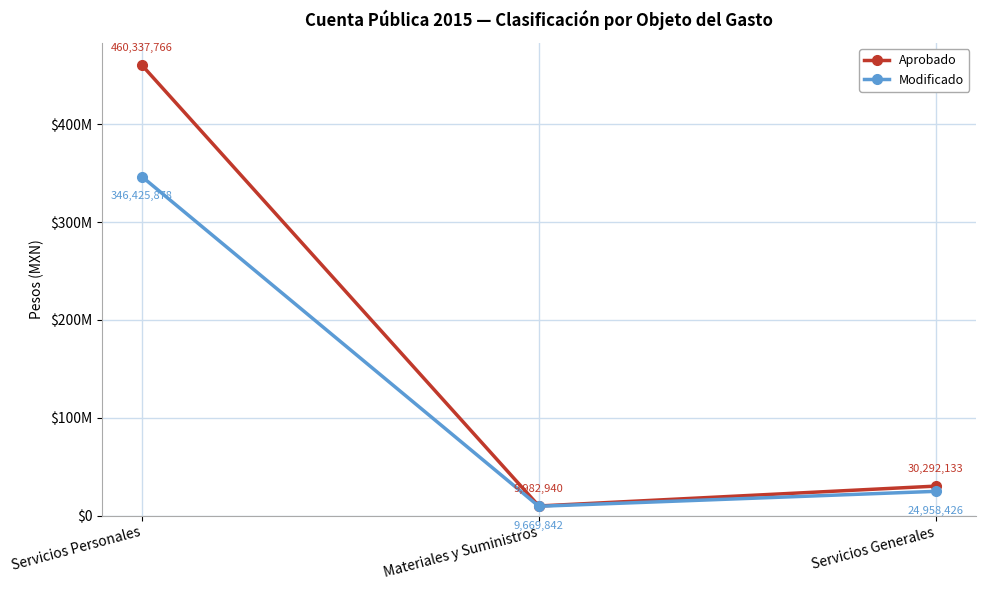

What is the label of the 3rd point from the left?

Servicios Generales